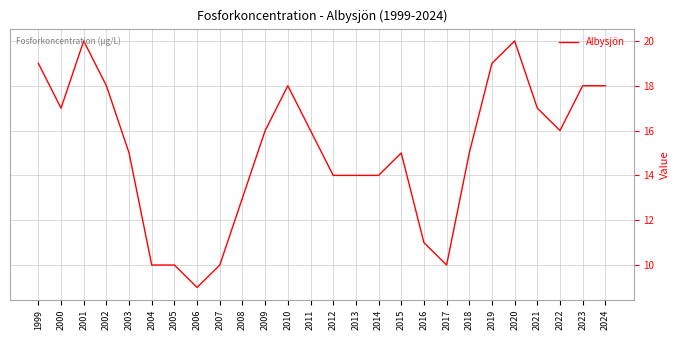

Which category has the lowest value across all series?

2006